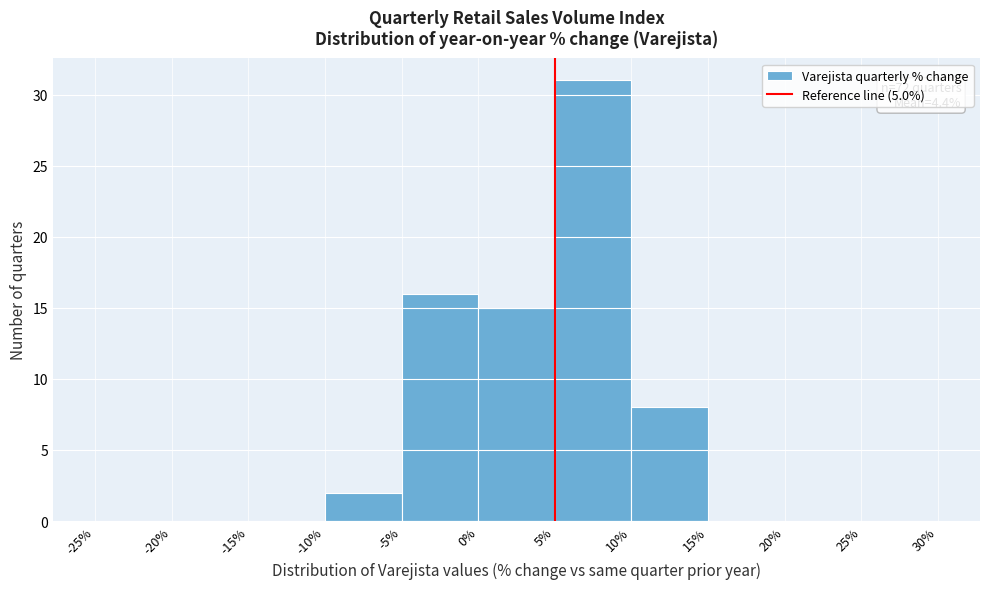

Which range on the x-axis has the tallest bar?

5% to 10%